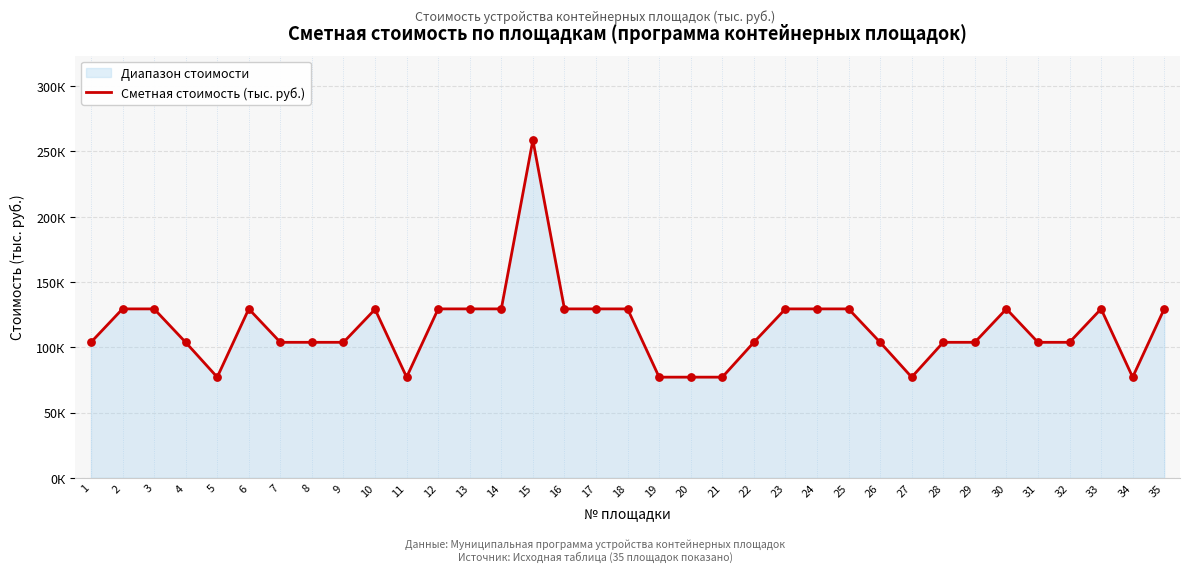

What is the ratio of the value at 22 to the value at 6?

0.8